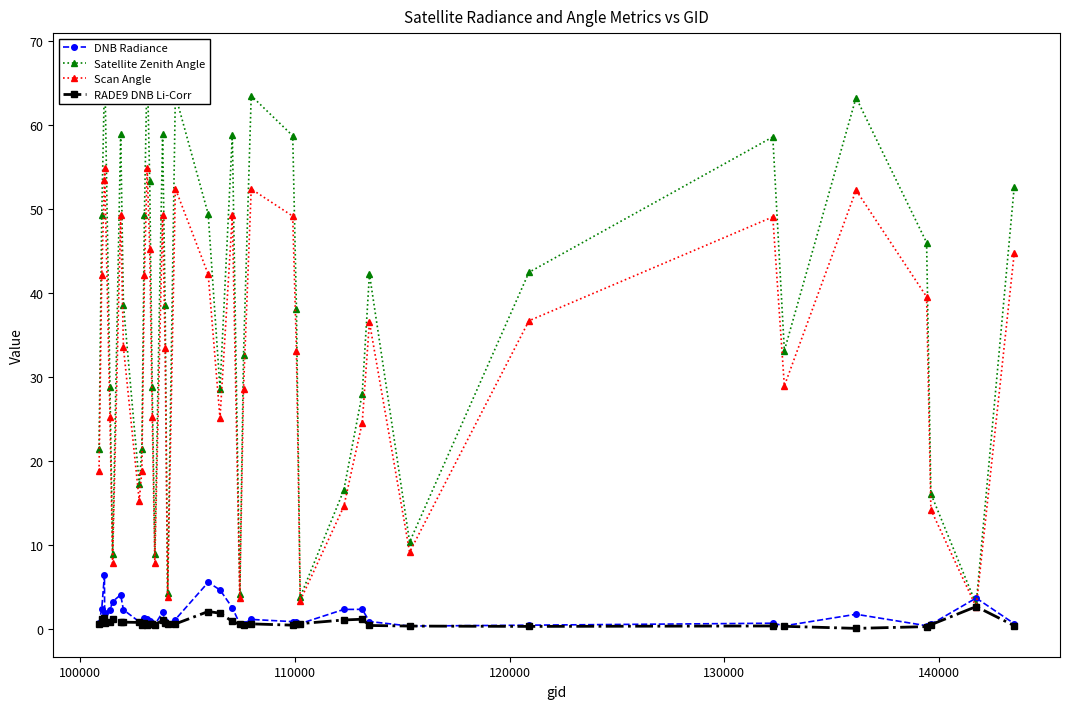

How many interior local valleys does the Scan Angle series have?

10